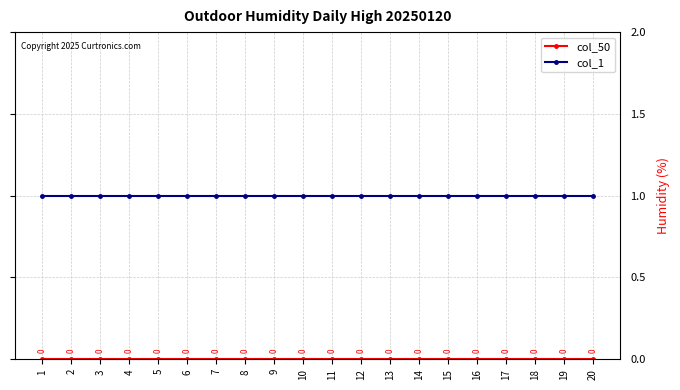

What is the value of the col_1 point at the 9th from the left?

1